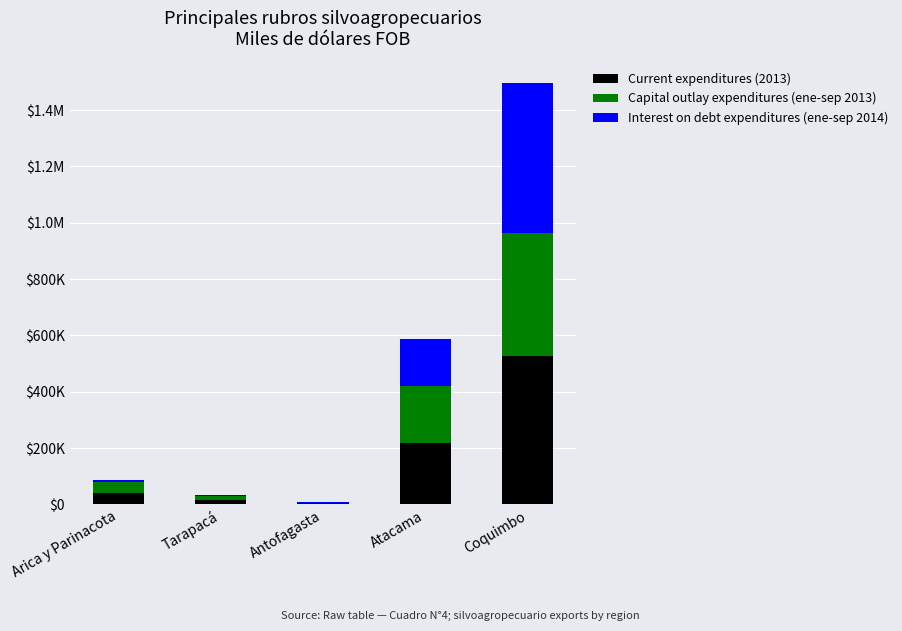

What are all the series names shown in the legend?

Current expenditures (2013), Capital outlay expenditures (ene-sep 2013), Interest on debt expenditures (ene-sep 2014)